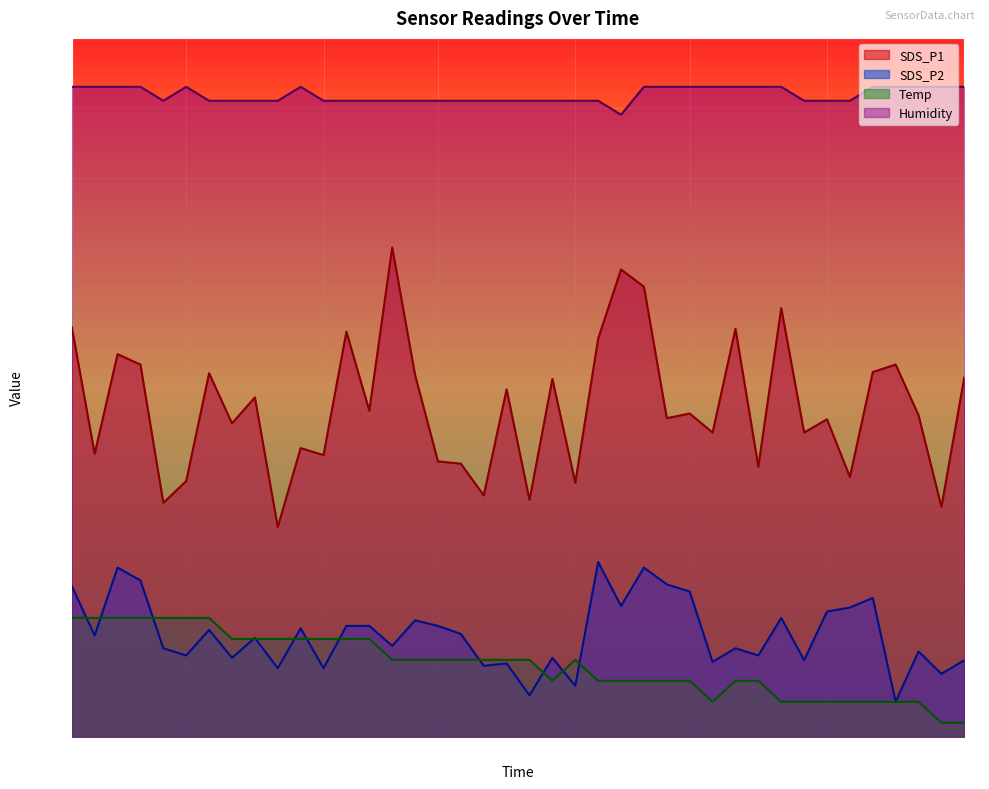

True or false: Humidity and Temp cross at least once.

False